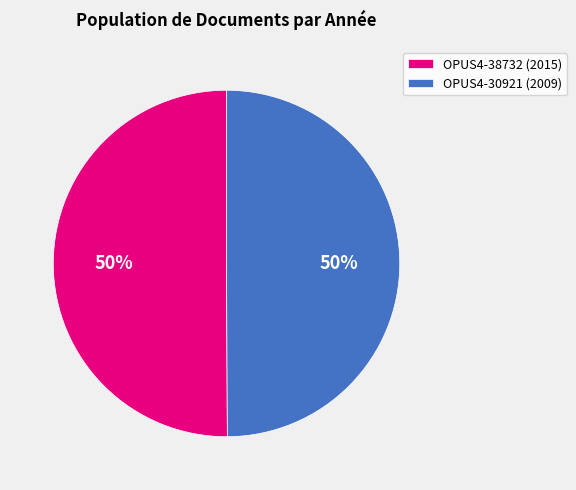

Is it true that OPUS4-30921 is 50% of the pie?

True